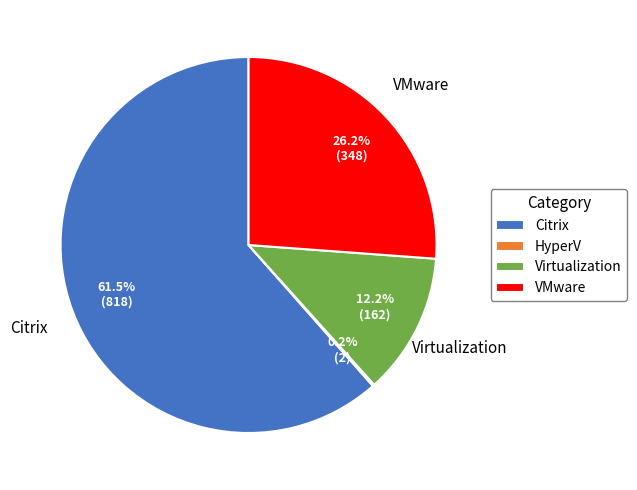

The Citrix slice represents 76% of the pie. True or false?

False